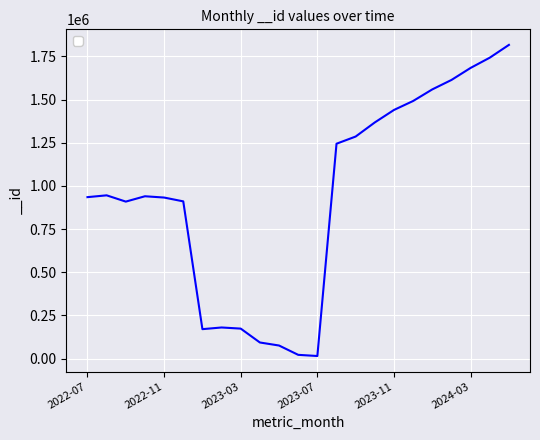

What is the maximum value shown in the chart?

1817223